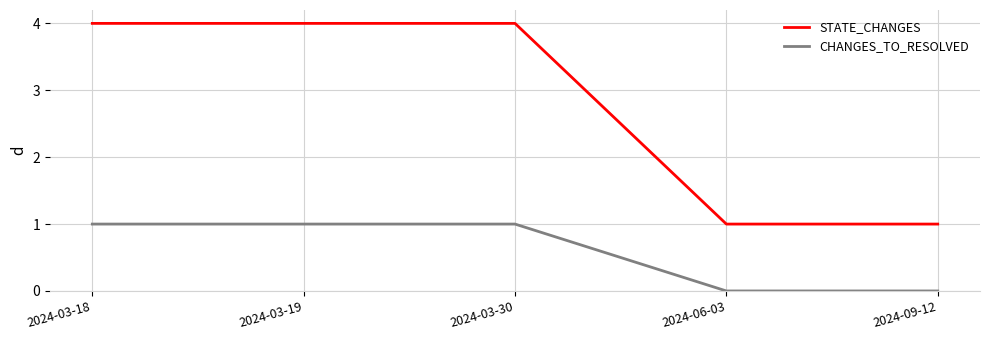

The CHANGES_TO_RESOLVED series shows 0 at 2024-09-12. True or false?

True